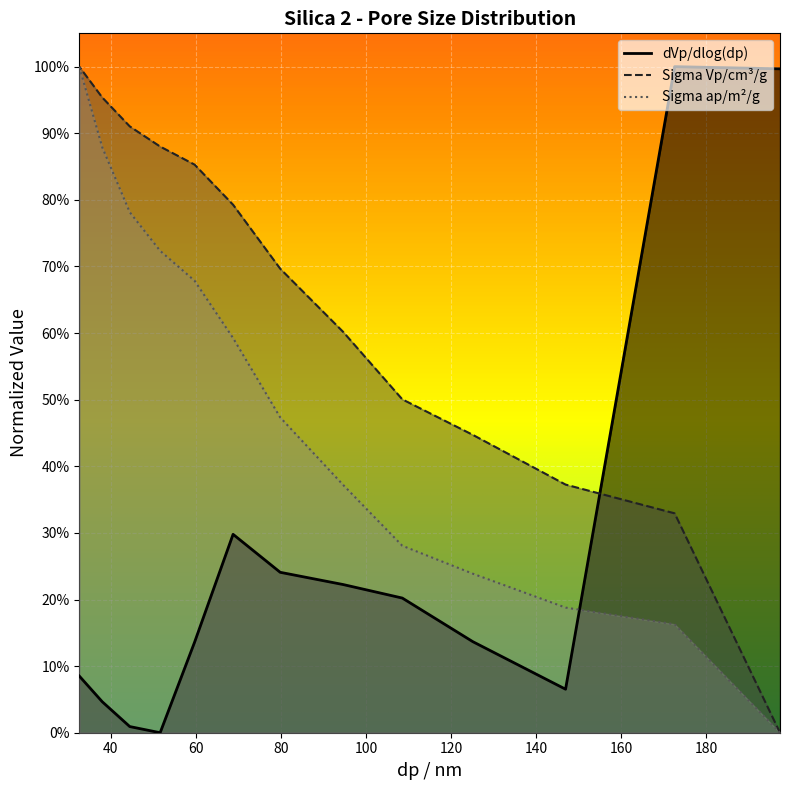

What is the total value across all series at 68.771?

1.7